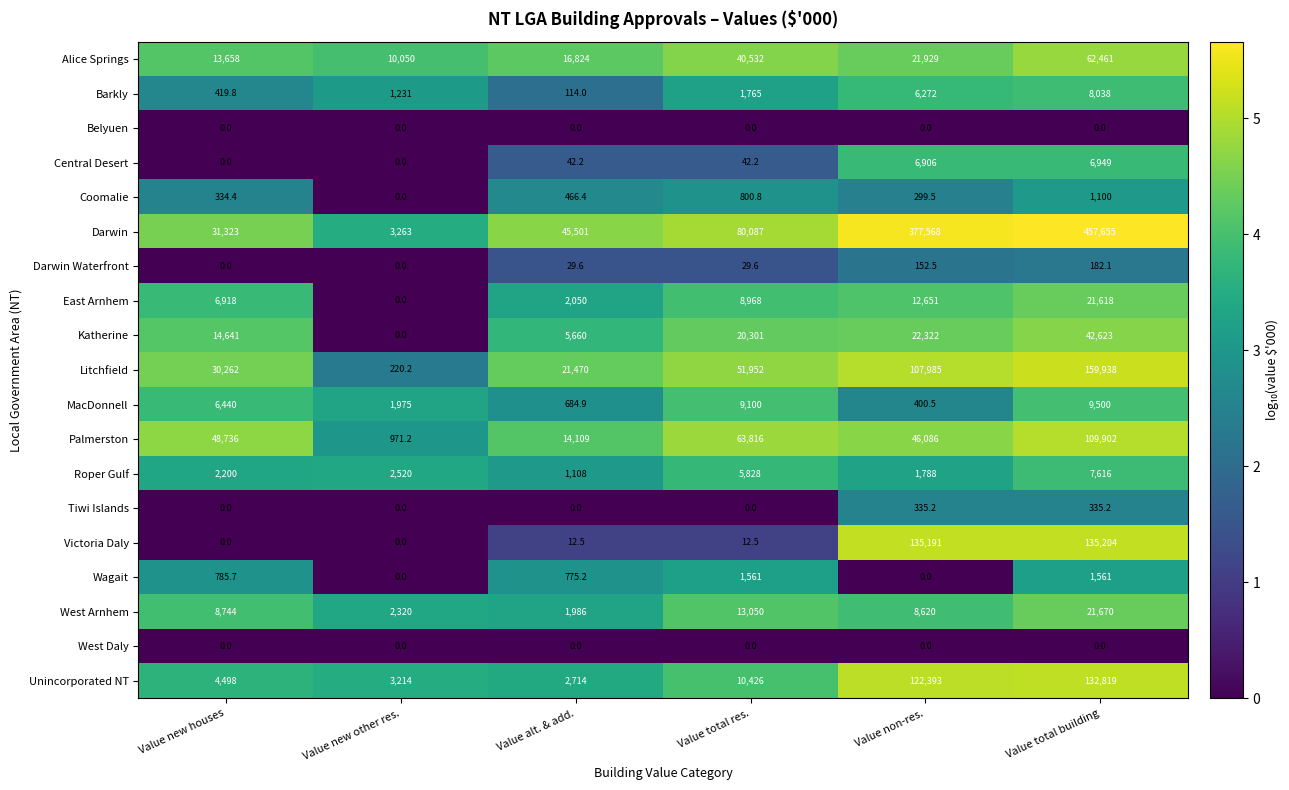

List the labels in order of East Arnhem value, largest first.

Value total building, Value non-res., Value total res., Value new houses, Value alt. & add., Value new other res.